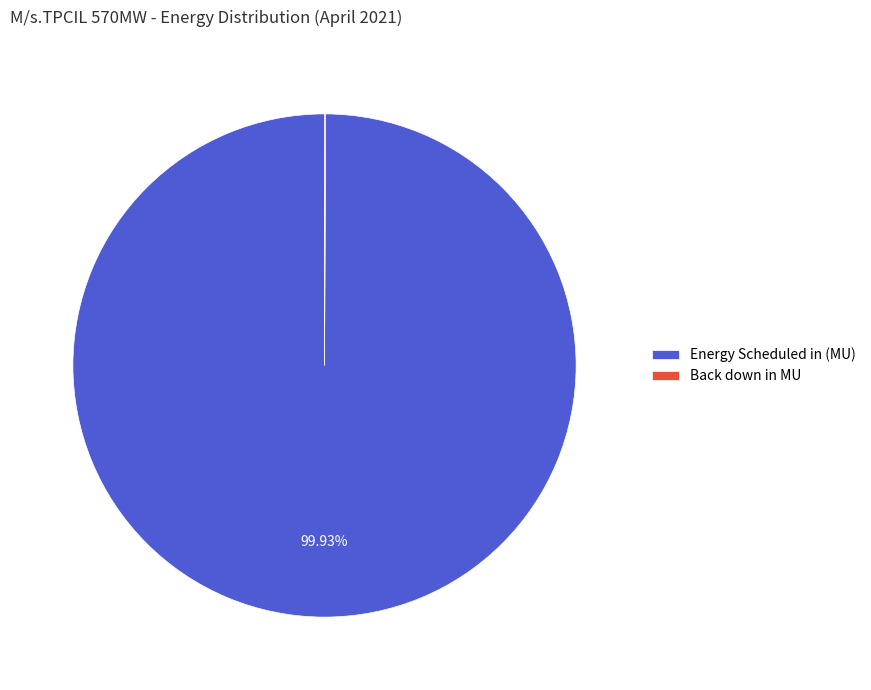

Which slice represents more than half of the pie?

Energy Scheduled in (MU)